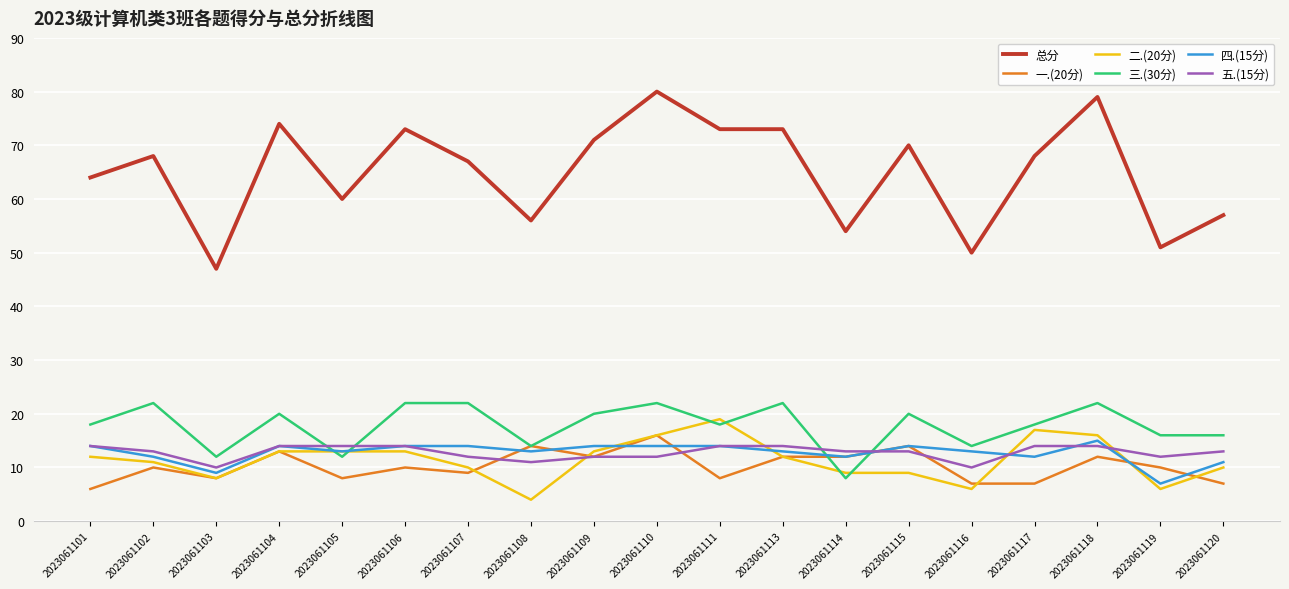

Reading left to right, what are all the values shown in this chart?

总分: 2023061101=64	2023061102=68	2023061103=47	2023061104=74	2023061105=60	2023061106=73	2023061107=67	2023061108=56	2023061109=71	2023061110=80	2023061111=73	2023061113=73	2023061114=54	2023061115=70	2023061116=50	2023061117=68	2023061118=79	2023061119=51	2023061120=57
一.(20分): 2023061101=6	2023061102=10	2023061103=8	2023061104=13	2023061105=8	2023061106=10	2023061107=9	2023061108=14	2023061109=12	2023061110=16	2023061111=8	2023061113=12	2023061114=12	2023061115=14	2023061116=7	2023061117=7	2023061118=12	2023061119=10	2023061120=7
二.(20分): 2023061101=12	2023061102=11	2023061103=8	2023061104=13	2023061105=13	2023061106=13	2023061107=10	2023061108=4	2023061109=13	2023061110=16	2023061111=19	2023061113=12	2023061114=9	2023061115=9	2023061116=6	2023061117=17	2023061118=16	2023061119=6	2023061120=10
三.(30分): 2023061101=18	2023061102=22	2023061103=12	2023061104=20	2023061105=12	2023061106=22	2023061107=22	2023061108=14	2023061109=20	2023061110=22	2023061111=18	2023061113=22	2023061114=8	2023061115=20	2023061116=14	2023061117=18	2023061118=22	2023061119=16	2023061120=16
四.(15分): 2023061101=14	2023061102=12	2023061103=9	2023061104=14	2023061105=13	2023061106=14	2023061107=14	2023061108=13	2023061109=14	2023061110=14	2023061111=14	2023061113=13	2023061114=12	2023061115=14	2023061116=13	2023061117=12	2023061118=15	2023061119=7	2023061120=11
五.(15分): 2023061101=14	2023061102=13	2023061103=10	2023061104=14	2023061105=14	2023061106=14	2023061107=12	2023061108=11	2023061109=12	2023061110=12	2023061111=14	2023061113=14	2023061114=13	2023061115=13	2023061116=10	2023061117=14	2023061118=14	2023061119=12	2023061120=13